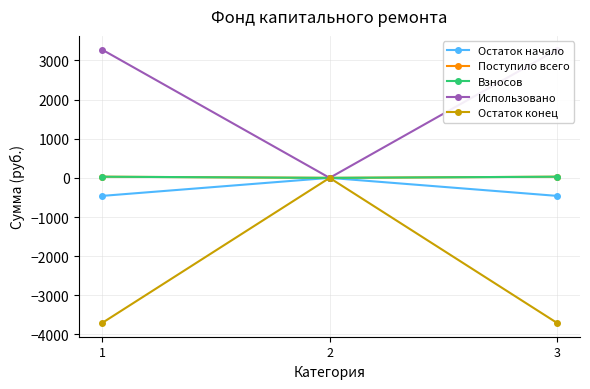

Is the value of Взносов at 3 greater than the value of Остаток конец at 2?

Yes